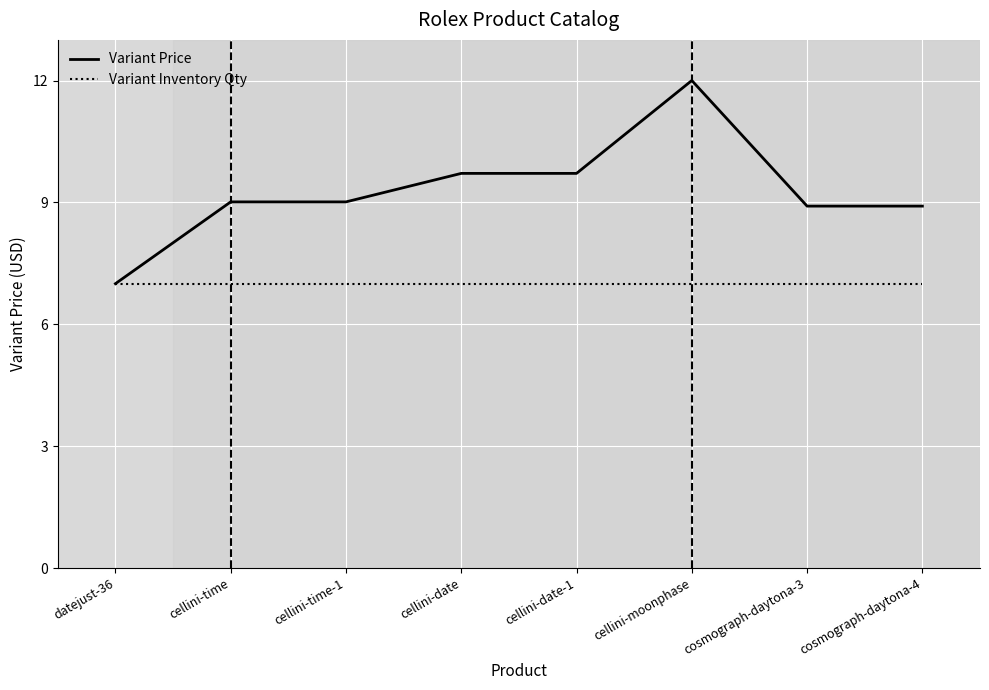

What position from the right is cellini-time-1?

6